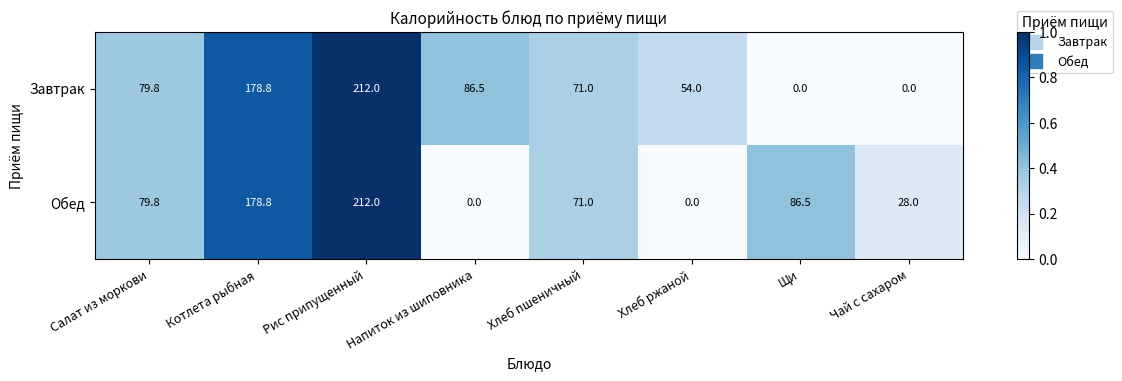

What is the sum of all Обед values?

656.1